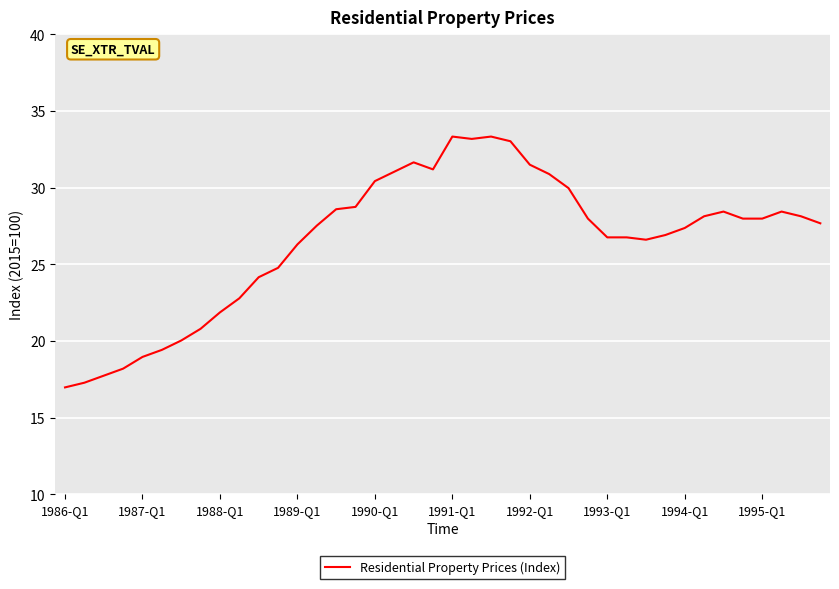

What is the difference between the maximum and minimum values?

16.4